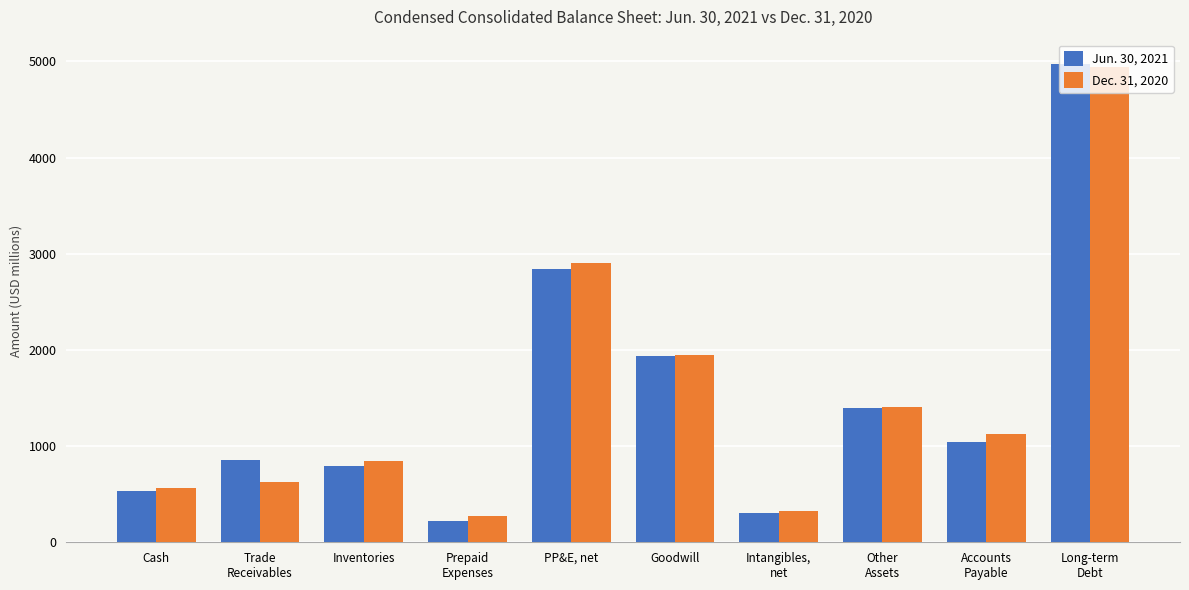

What are all the series names shown in the legend?

Jun. 30, 2021, Dec. 31, 2020